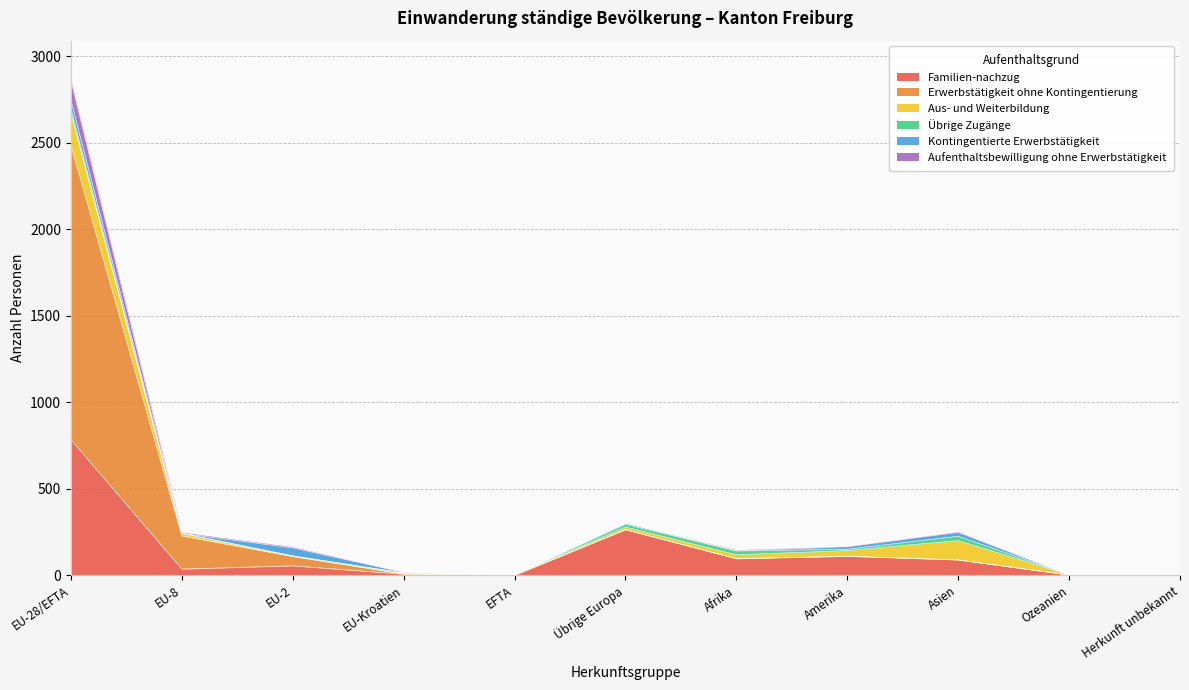

At which label does Erwerbstätigkeit ohne Kontingentierung reach its minimum?

Herkunft unbekannt